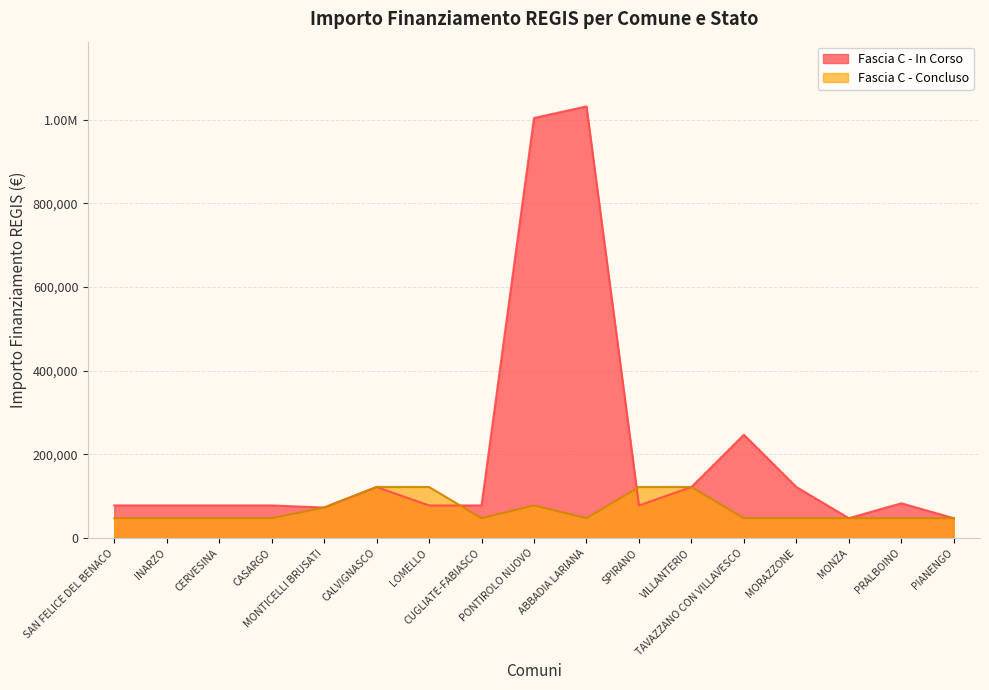

What is the value of the Fascia C - In Corso point at the 15th from the left?

47427